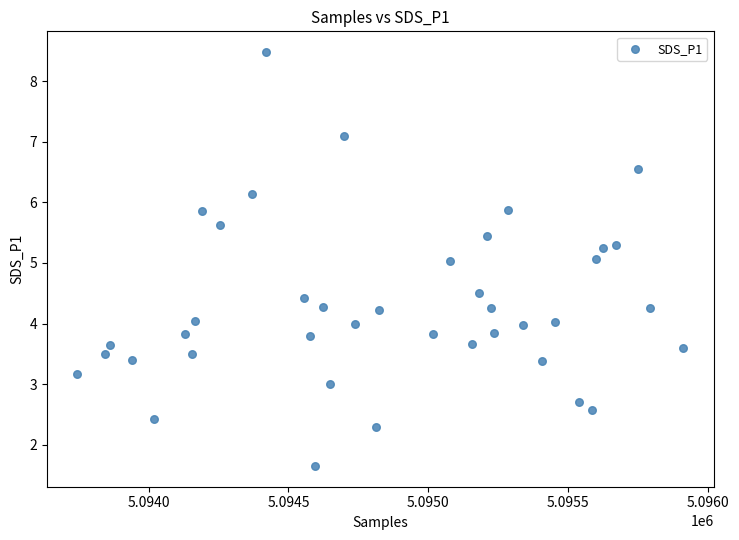

What is the range of X values (max minus min)?

2167.0